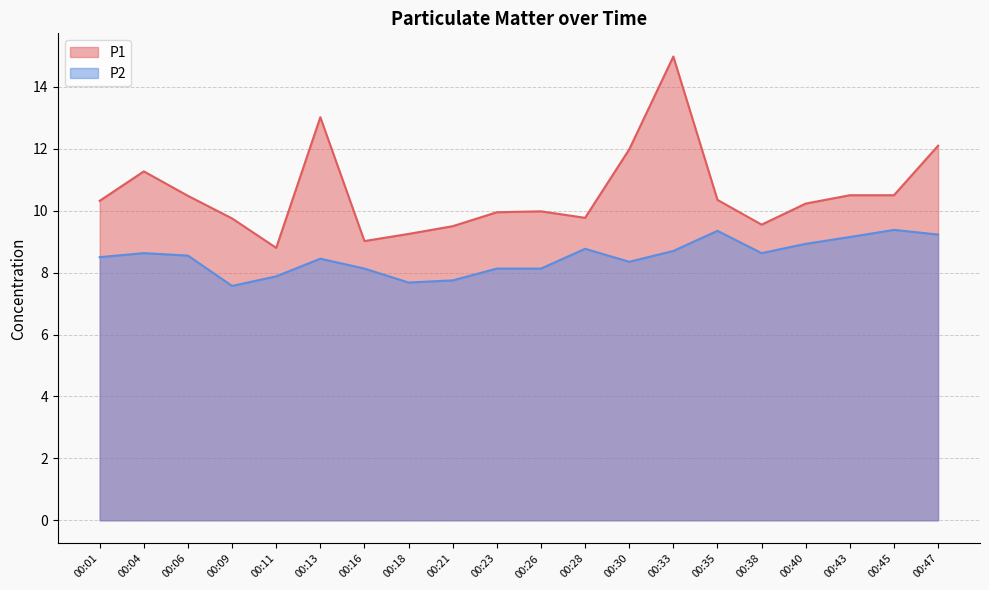

The P1 series shows 6.5 at 00:04. True or false?

False